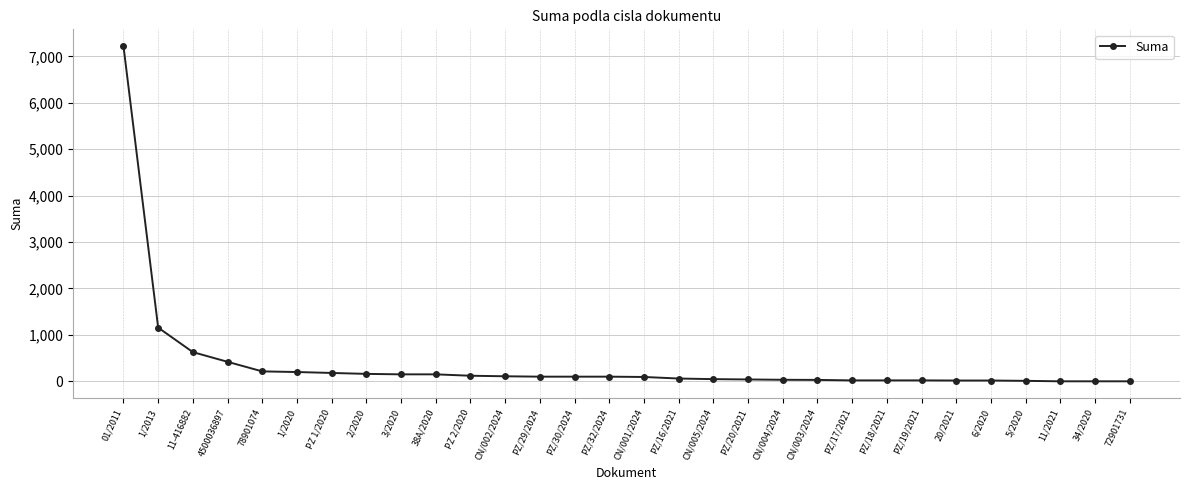

What is the difference between the values at PZ 2/2020 and 4500036897?

300.0